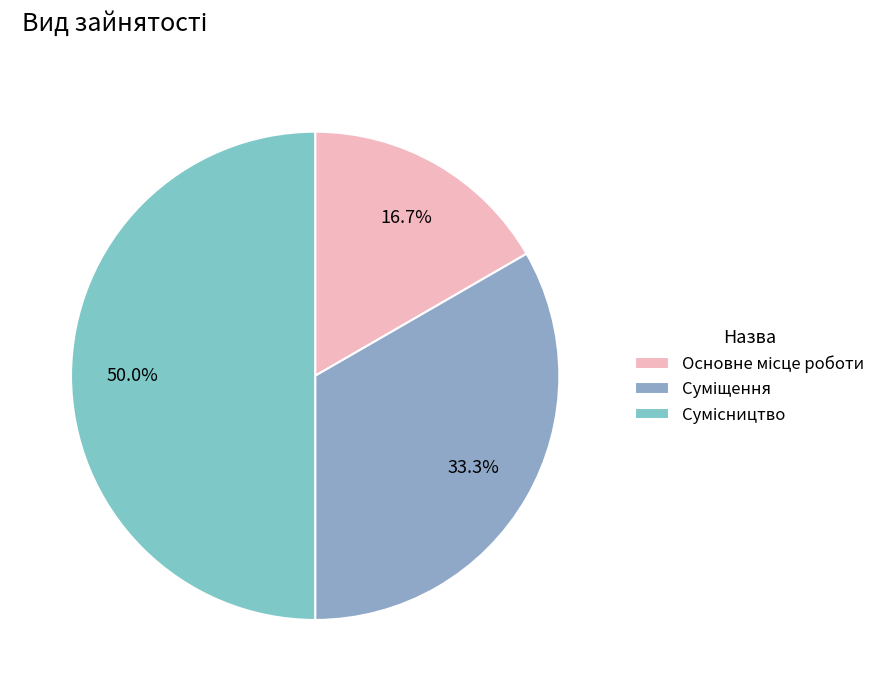

What is the smallest slice in the pie chart?

Основне місце роботи